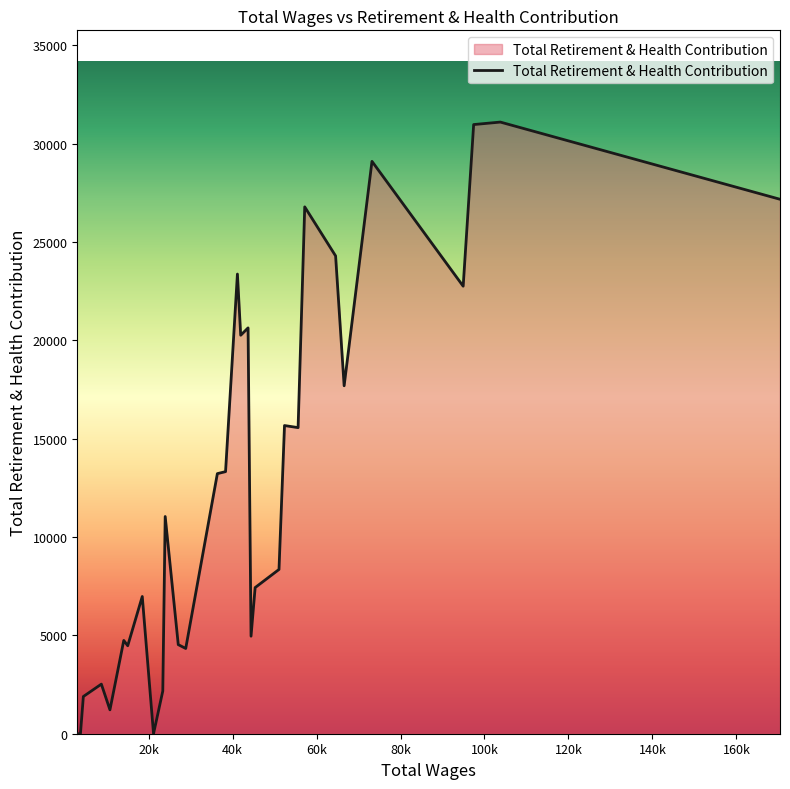

What is the difference between the maximum and minimum values?

31093